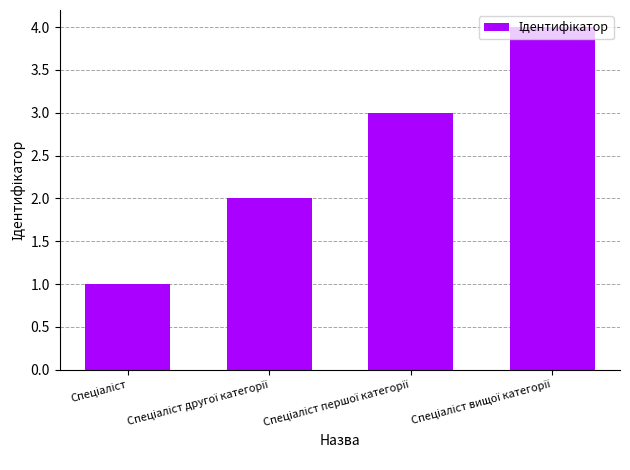

What is the minimum value shown in the chart?

1